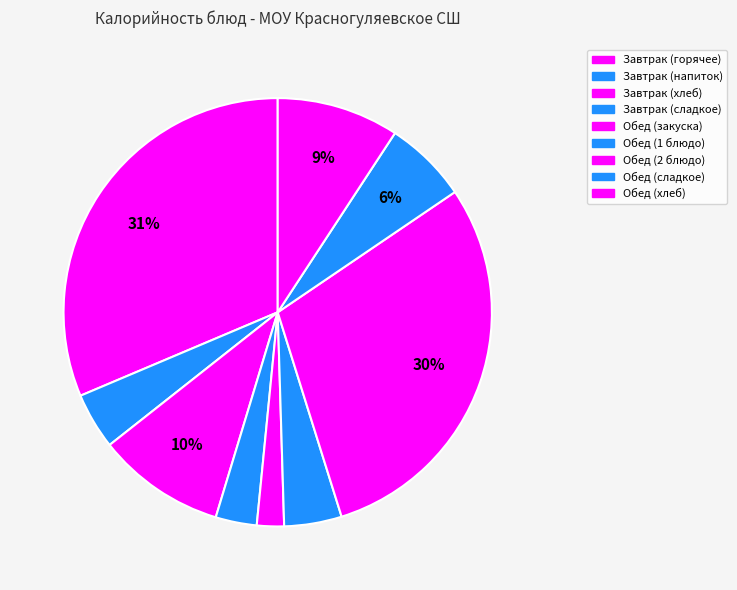

Count the number of slices in the pie.

9